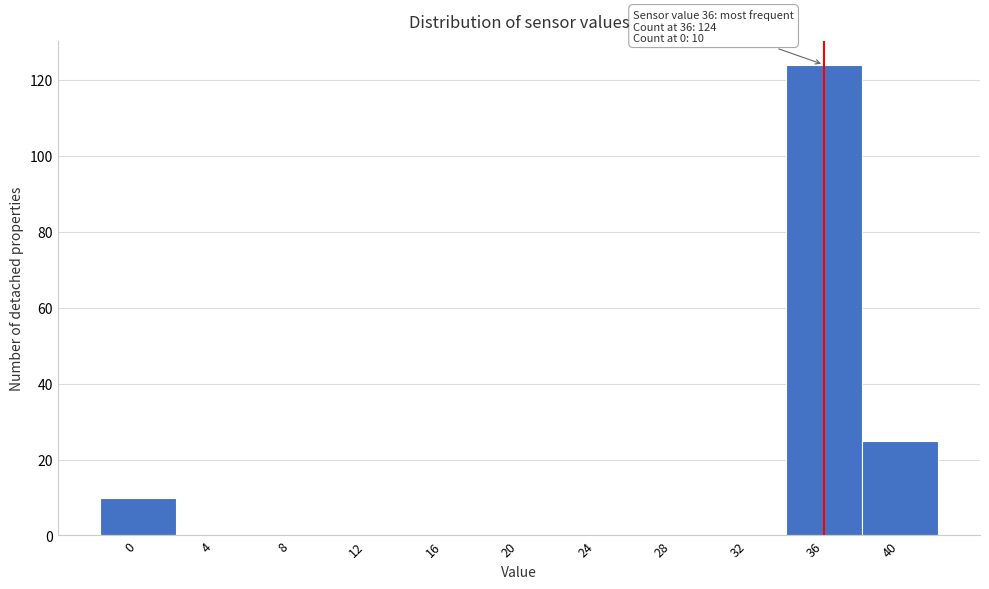

Reading left to right, list all the values displayed in this chart.

0=10	4=0	8=0	12=0	16=0	20=0	24=0	28=0	32=0	36=124	40=25